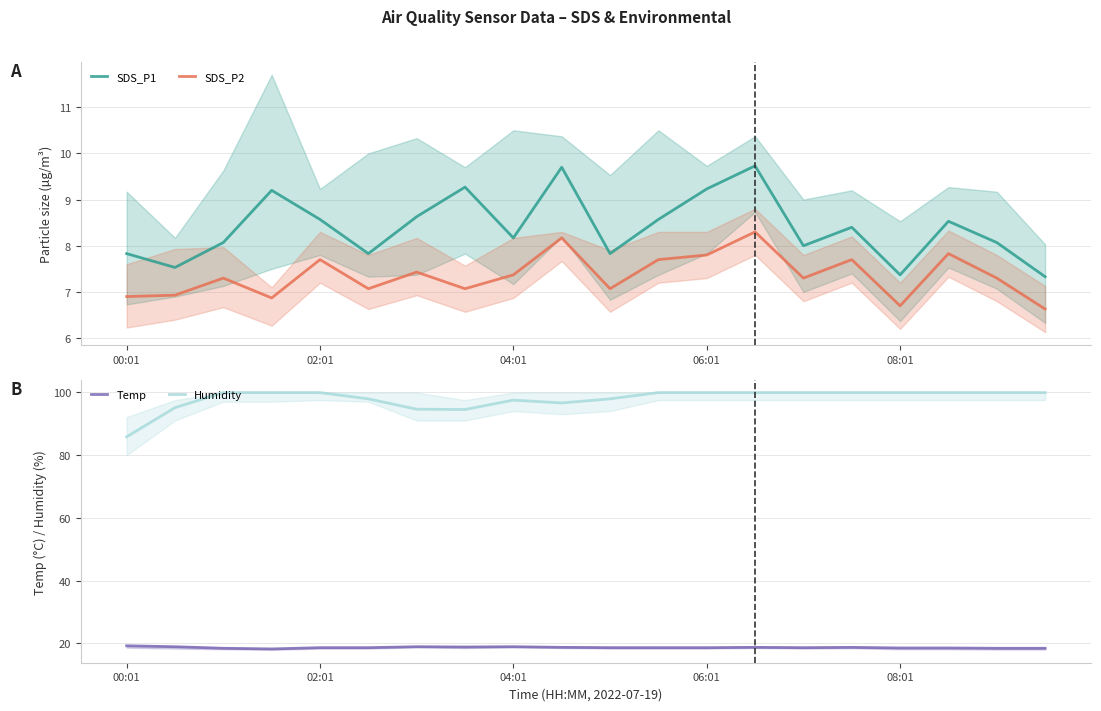

True or false: SDS_P2 and SDS_P1 intersect in this chart.

False